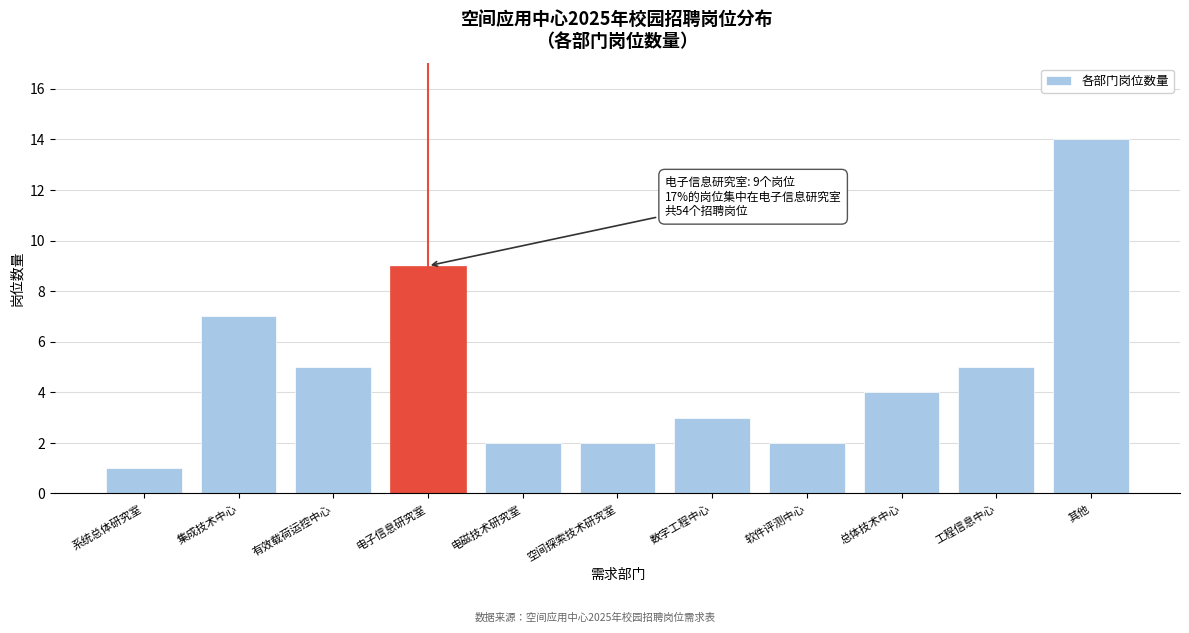

Reading left to right, extract all data points from this chart.

1	7	5	9	2	2	3	2	4	5	14